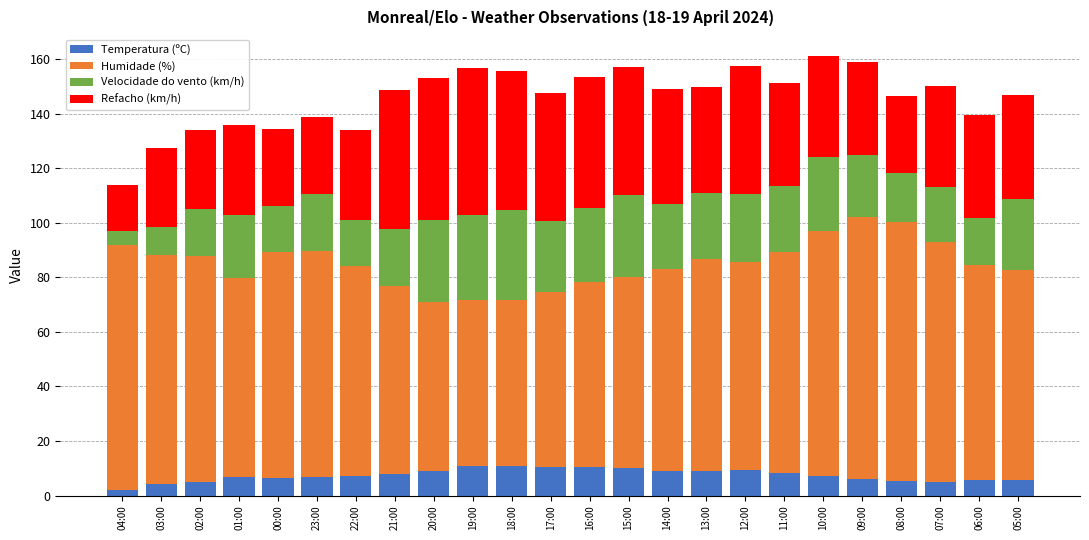

What is the difference between the Temperatura (ºC) values at 18:00 and 02:00?

5.8